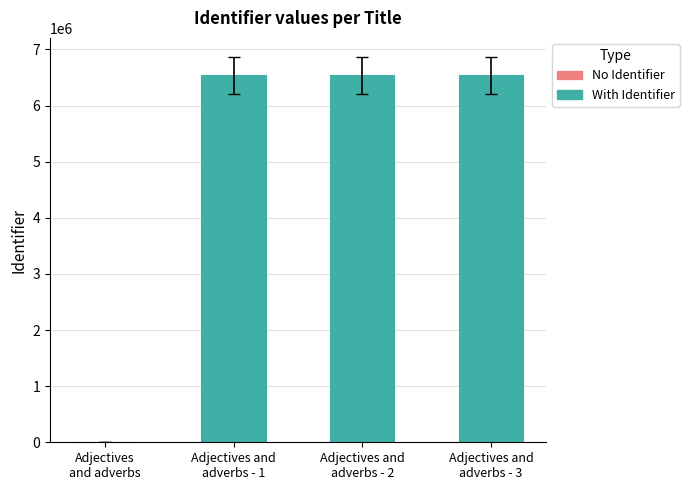

Does the chart contain stacked bars?

No